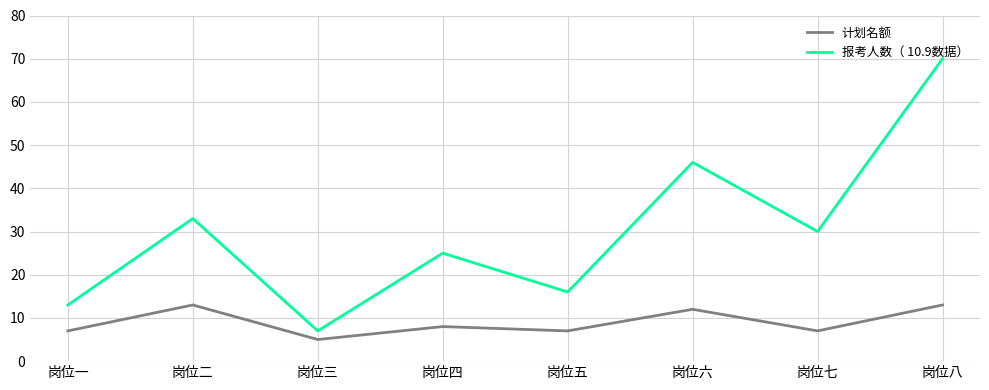

What position from the left is 岗位四?

4